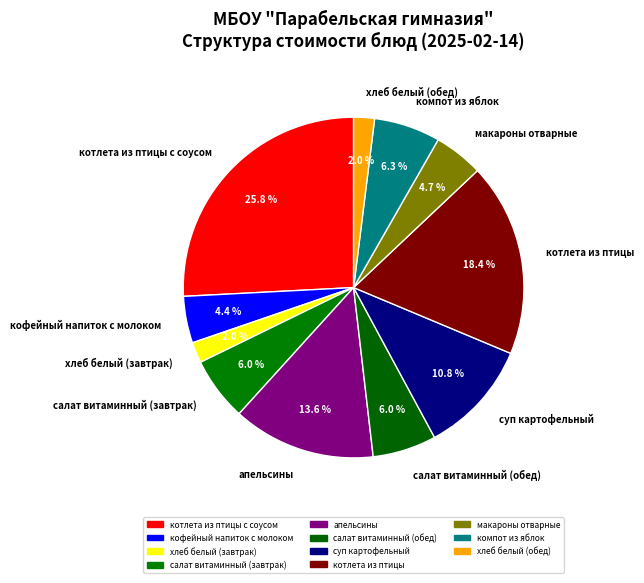

Combined, what portion of the pie is хлеб белый (обед) and салат витаминный (обед)?

8.0%